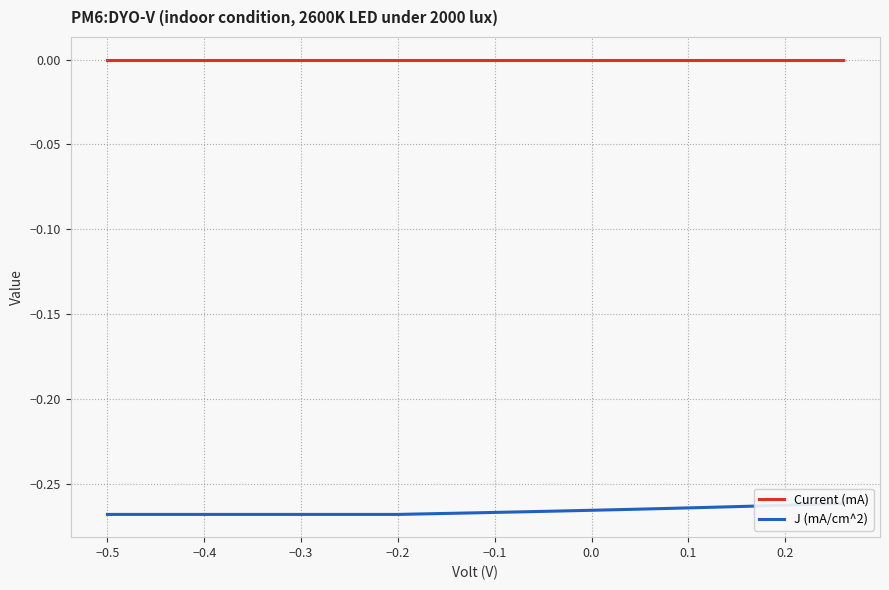

Rank the series by their average value, from lowest to highest.

J (mA/cm^2), Current (mA)